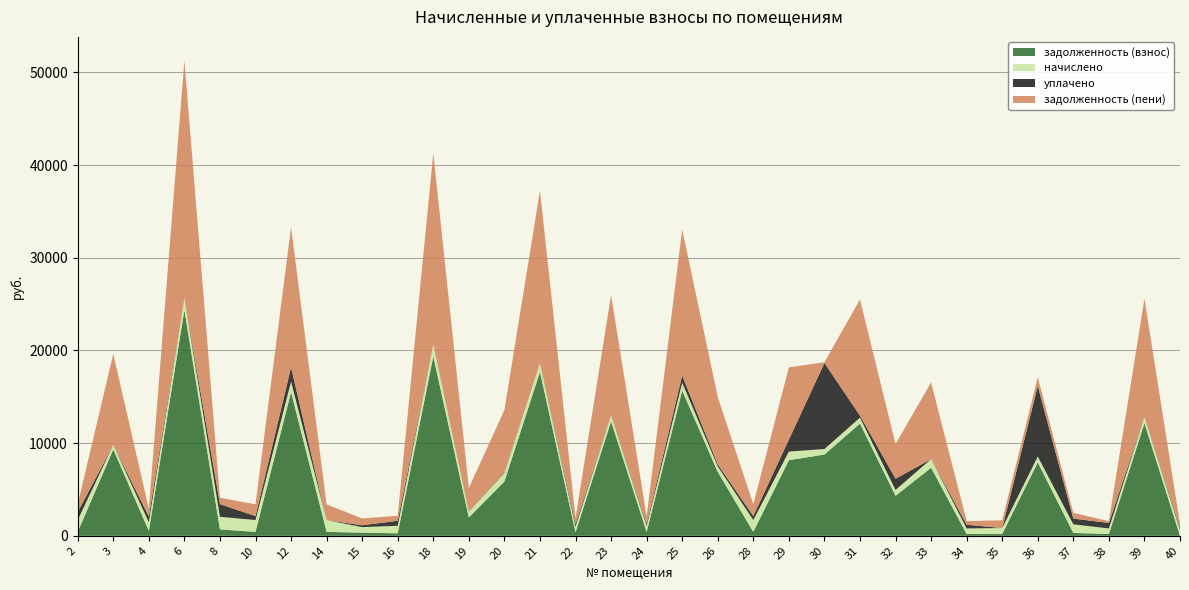

Reading left to right, what are all the values shown in this chart?

задолженность (взнос): 424.4	9328.4	531.7	24363.0	691.2	425.3	15512.8	423.6	341.5	268.9	19363.0	1984.5	5861.2	17695.8	375.4	12343.9	419.2	15676.0	6897.4	424.4	8161.1	8771.4	12116.5	4320.1	7347.0	198.1	190.5	7929.1	309.0	198.8	12145.6	4.5
начислено: 1275.8	489.9	927.1	1275.8	1360.8	1275.8	1138.0	1270.7	595.4	813.1	1275.8	595.4	927.1	927.1	595.4	646.4	629.4	850.5	595.4	1275.8	927.1	595.4	634.5	629.4	927.1	595.4	646.4	629.4	927.1	595.4	646.4	629.4
уплачено: 850.0	0.0	611.0	0.0	1364.0	426.0	1520.0	0.0	199.0	540.0	0.0	0.0	76.9	0.0	300.0	0.0	209.0	765.0	218.0	425.0	1283.0	9283.4	212.0	1210.0	0.0	399.0	0.0	7616.0	620.0	596.4	0.0	214.5
задолженность (пени): 850.1	9818.3	847.8	25638.8	688.0	1275.1	15130.8	1694.2	737.9	542.0	20638.8	2579.8	6711.4	18622.9	670.8	12990.3	839.5	15761.5	7274.8	1275.1	7805.1	83.3	12539.0	3739.4	8274.1	394.5	836.9	942.5	616.1	197.7	12792.0	419.4